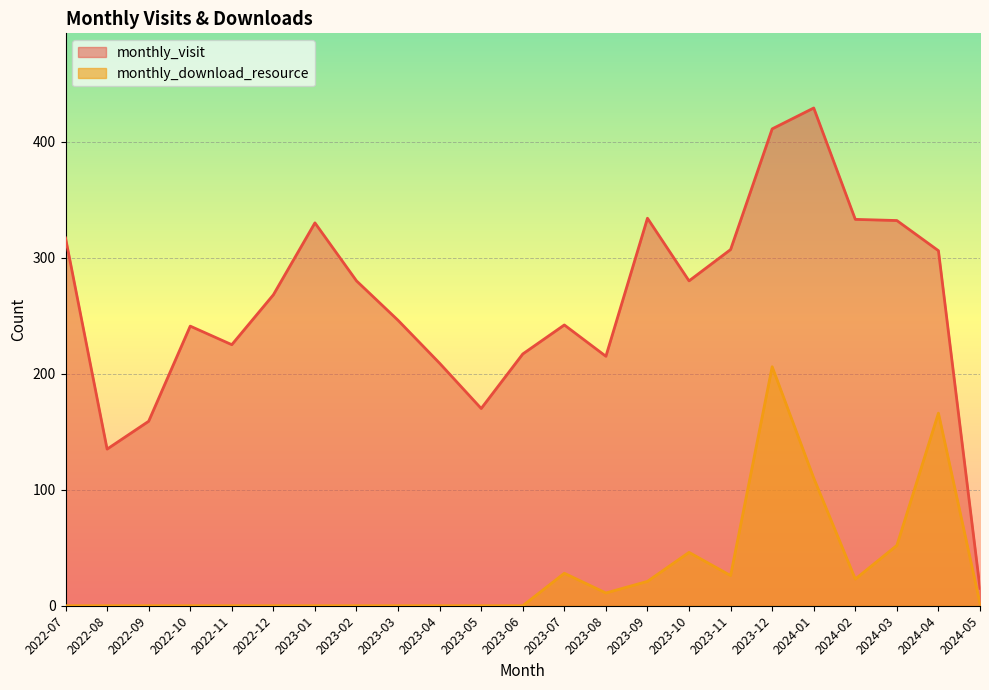

What is the difference between the maximum and second lowest values in the monthly_visit series?

294